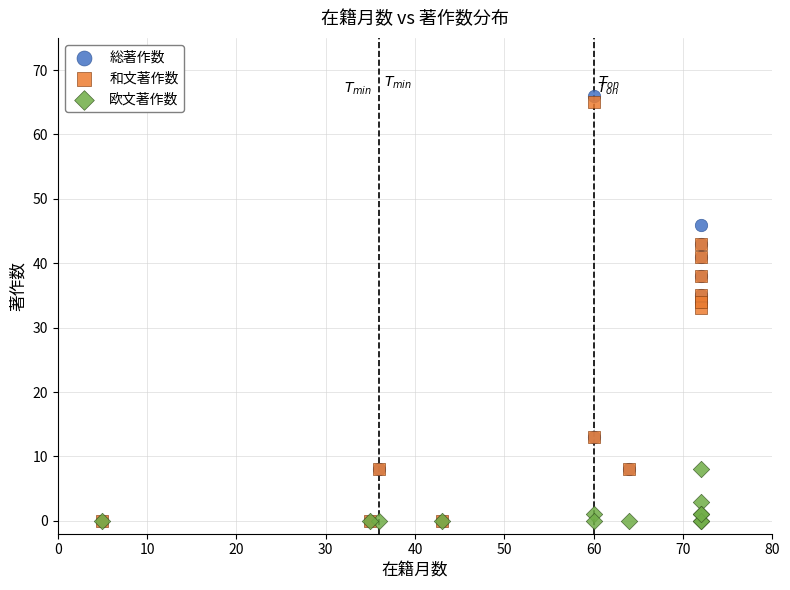

In the 欧文著作数 series, what Y value is closest to 4?

3